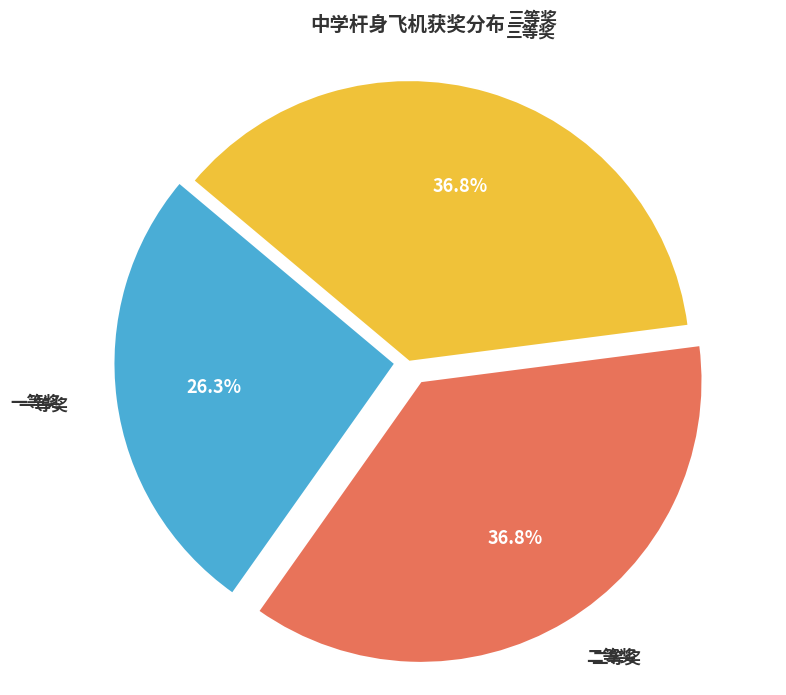

How many segments does this pie chart have?

3